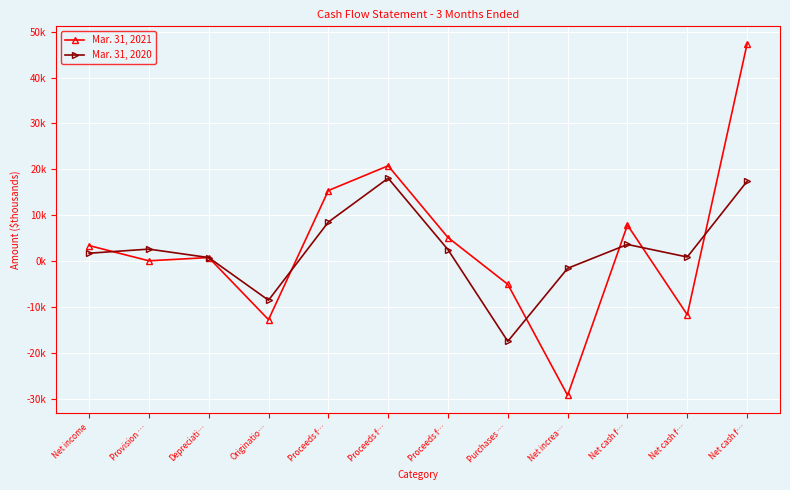

What is the difference between the highest and lowest values at Proceeds f…?

6867